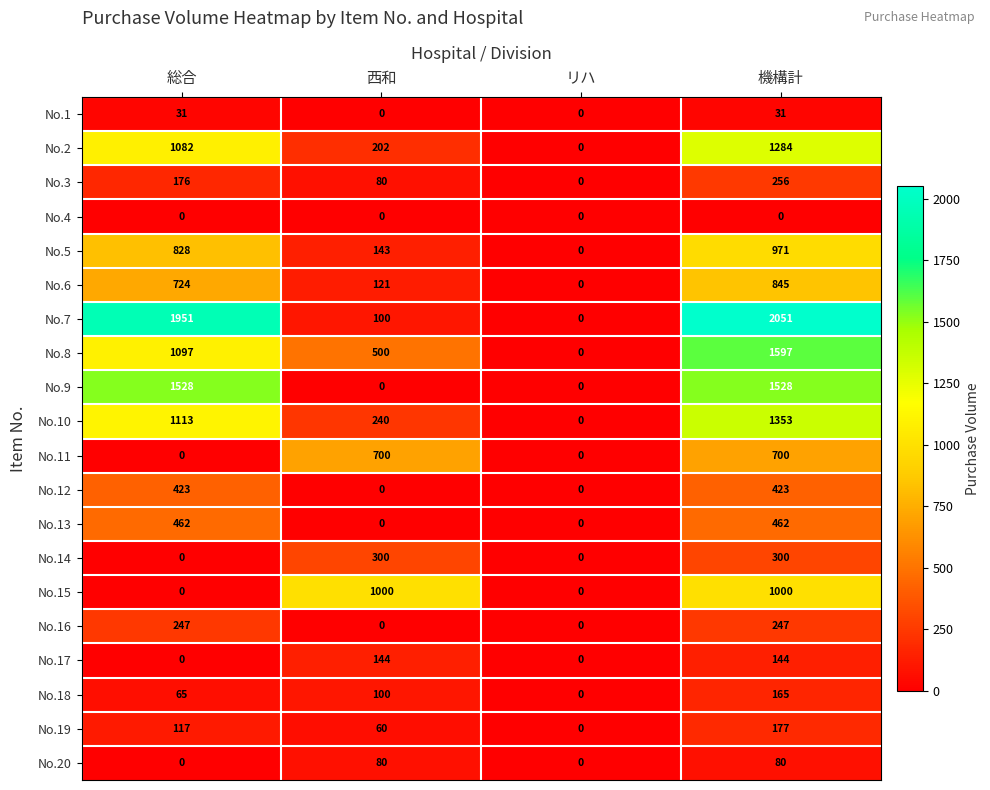

What is the difference between the highest and lowest values at 総合?

1951